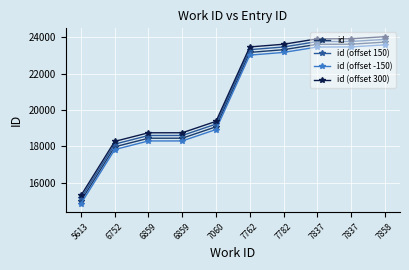

Which series has the widest spread of values?

id